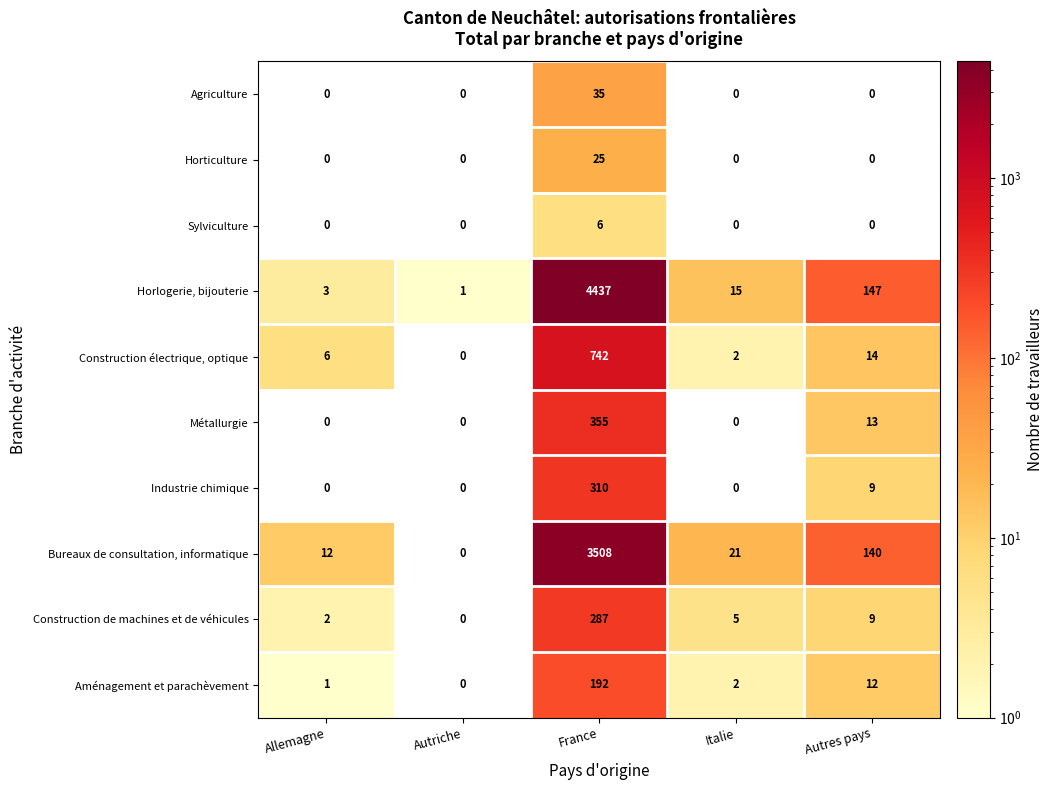

Which series changed the most between Autriche and France?

Horlogerie, bijouterie